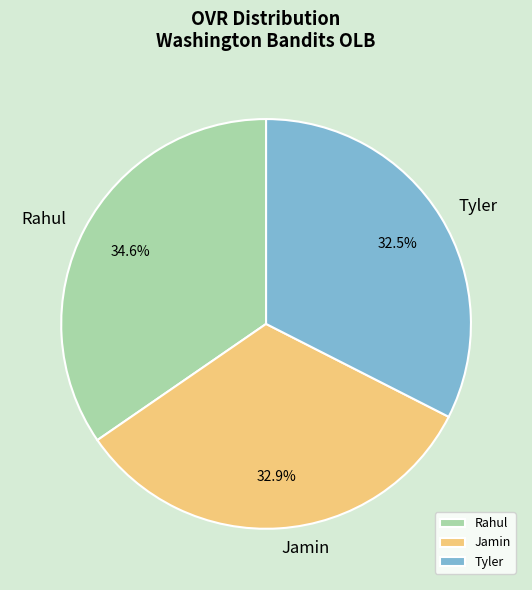

How many slices are in this pie chart?

3